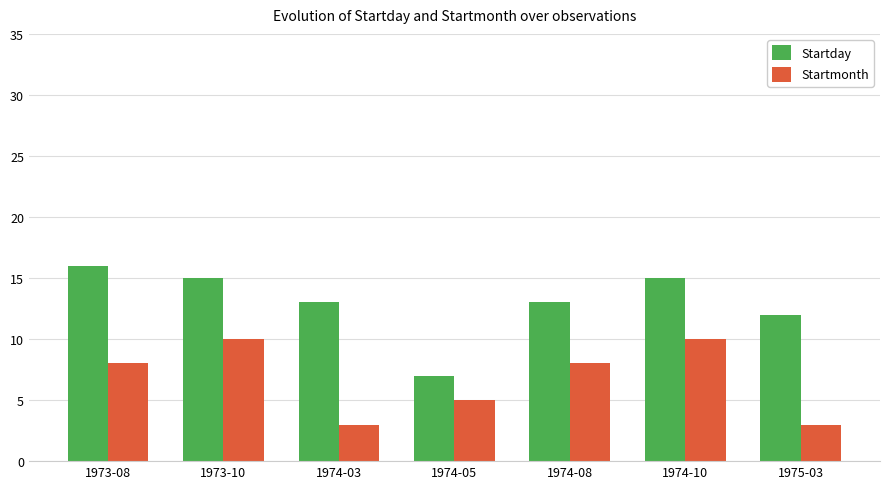

Rank the series at 1974-08 from highest to lowest value.

Startday, Startmonth